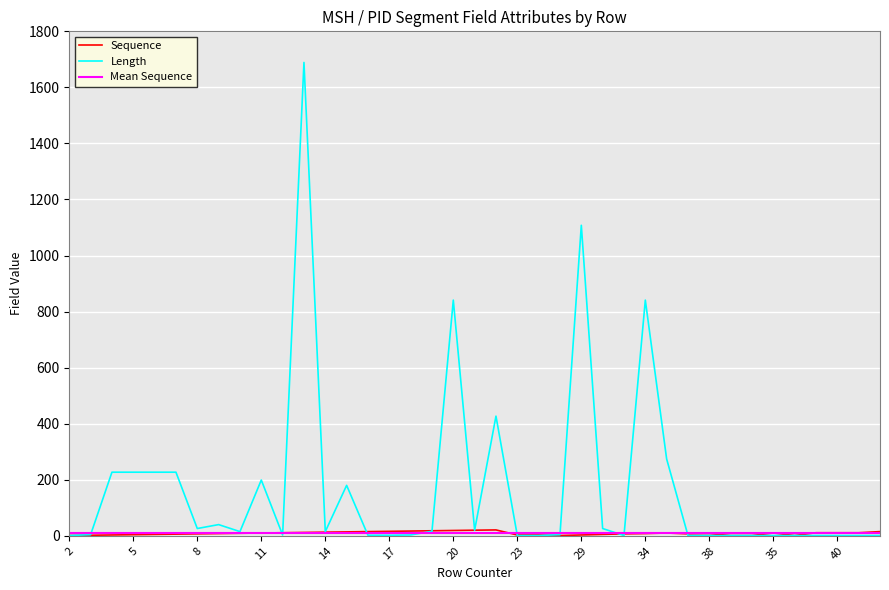

The value of Sequence at 20 is 12. True or false?

False